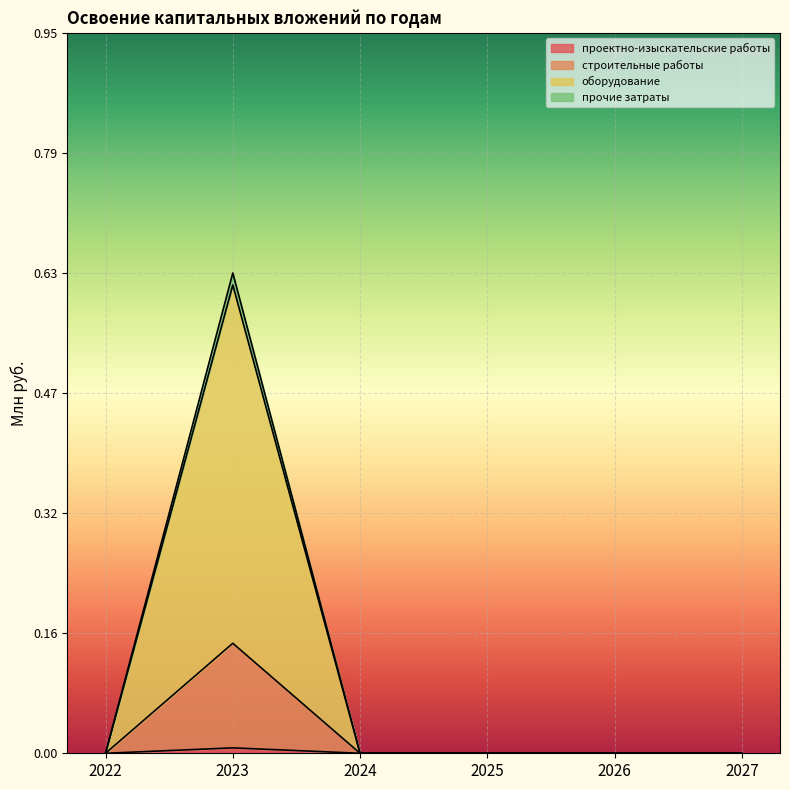

Between 2022 and 2027, which series saw the biggest shift?

проектно-изыскательские работы